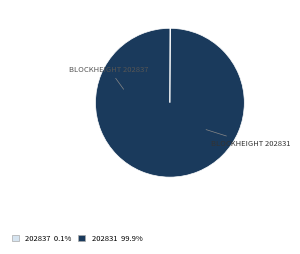

Is 202831 the majority of the pie?

Yes